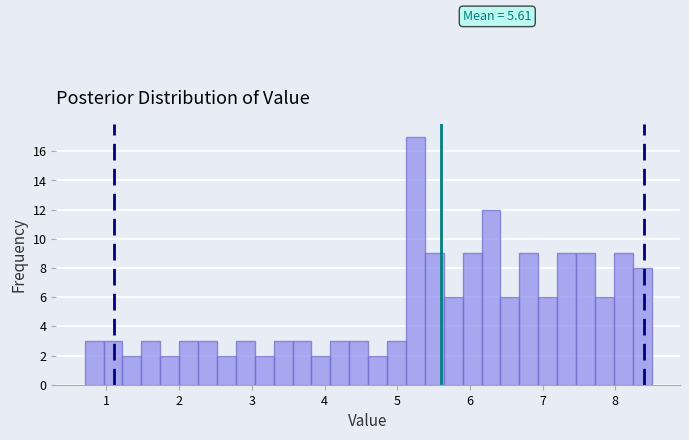

Around what value on the x-axis is the tallest bar? Give the approximate position of its centre, as read against the axis.

5.3